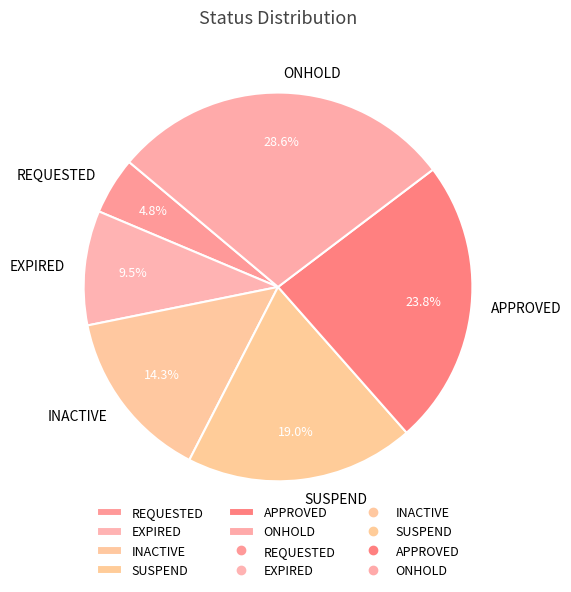

Which has a higher value, EXPIRED or INACTIVE?

INACTIVE